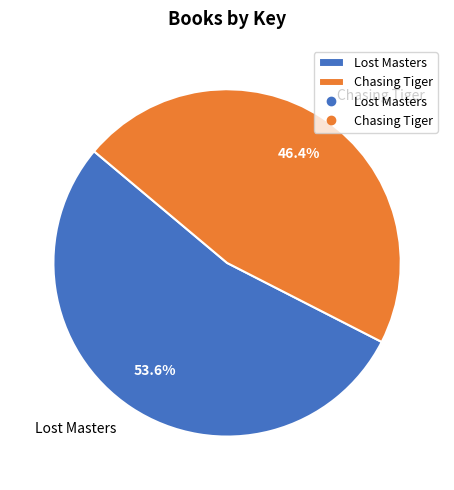

Count the number of slices in the pie.

2